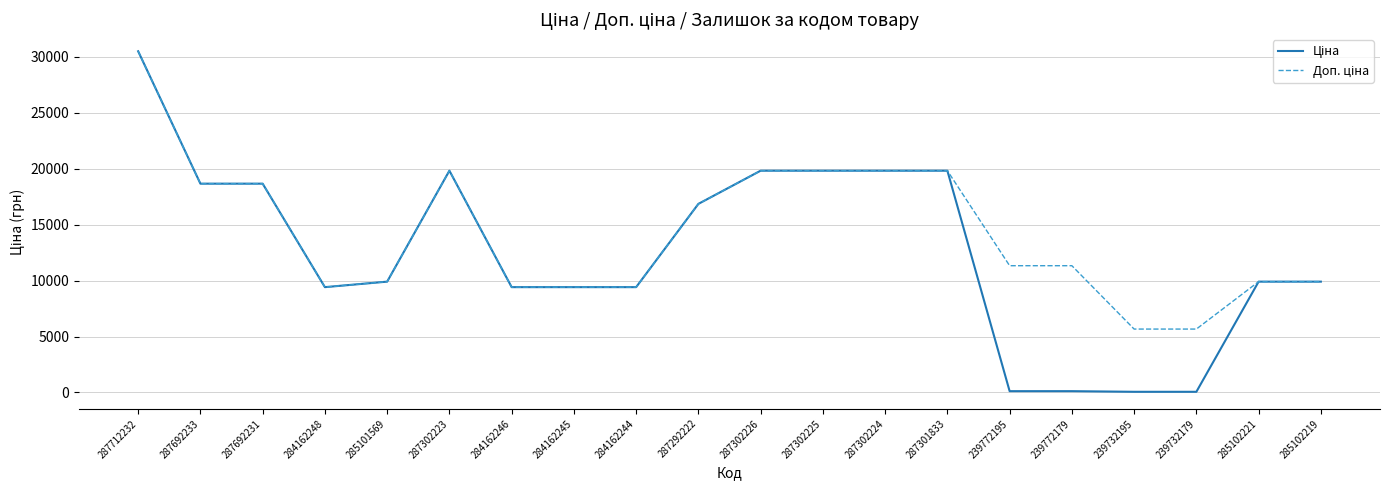

Is this an area chart (filled region under the line)?

No